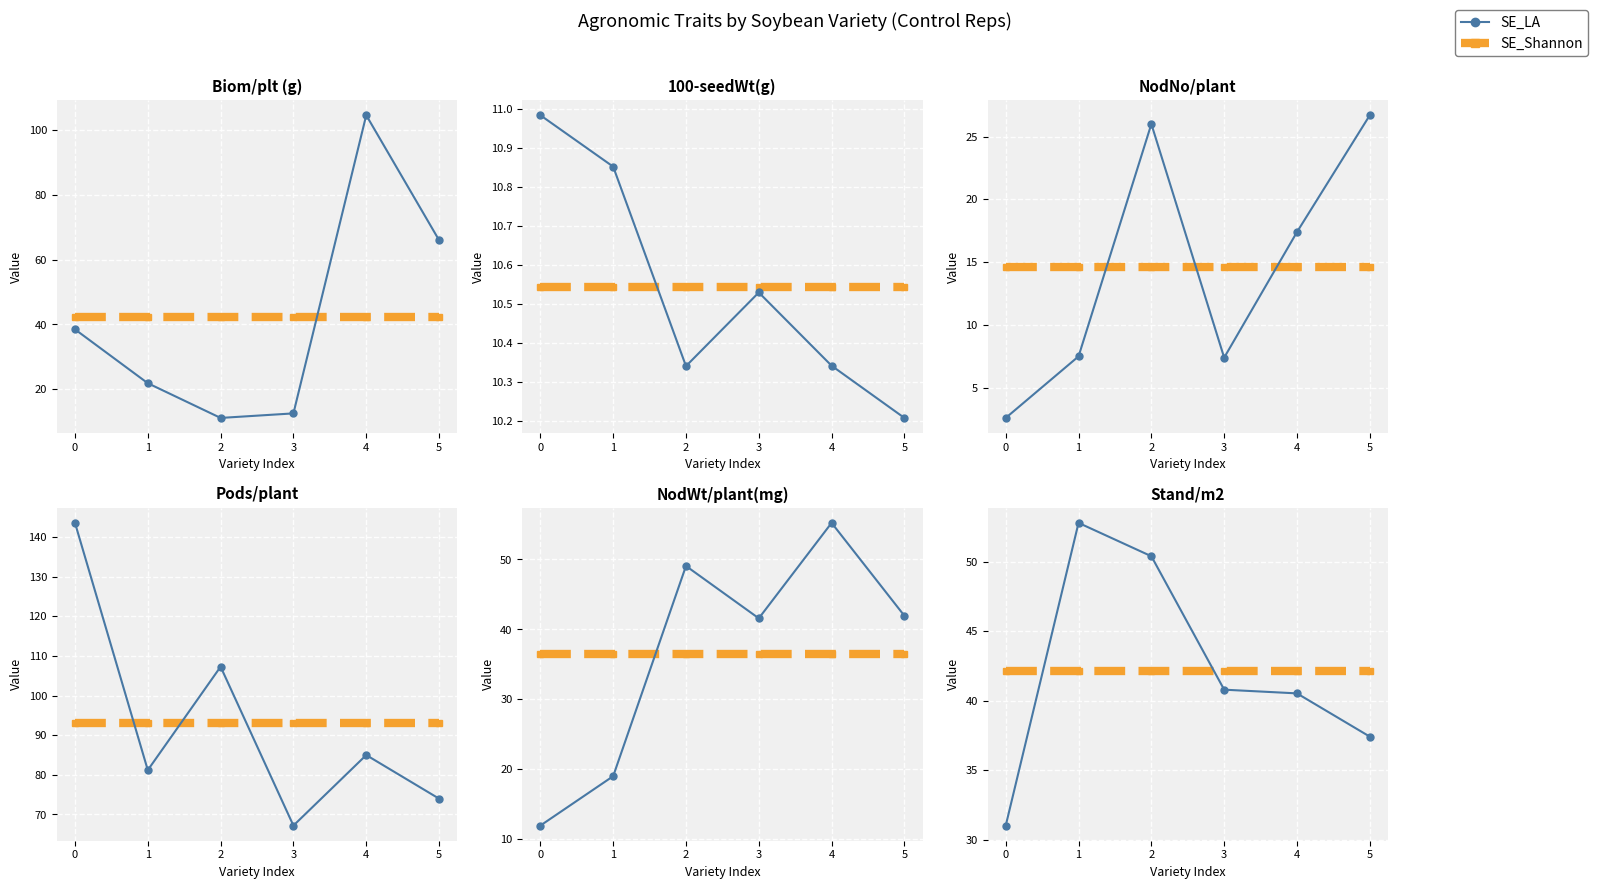

What is the value of the Pods/plant point at the 3rd from the left?

107.3